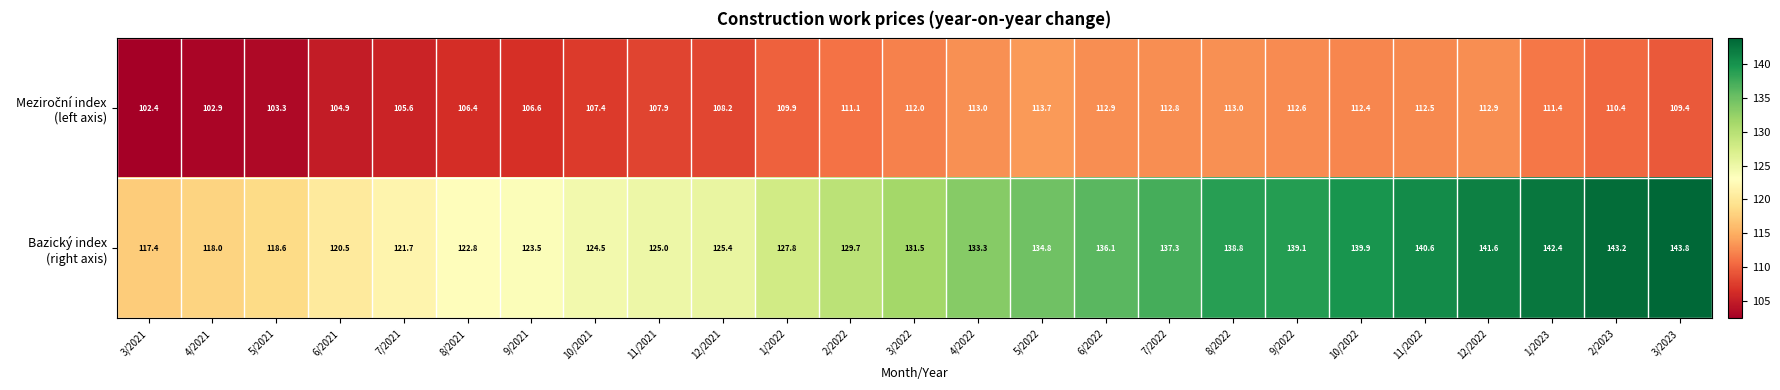

How many data points does each series have?

25